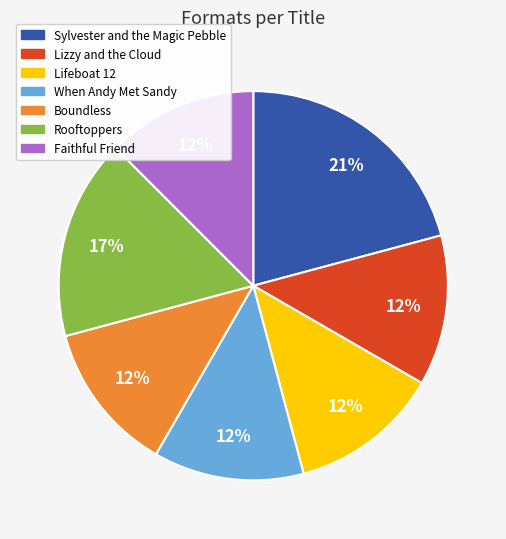

How many segments does this pie chart have?

7